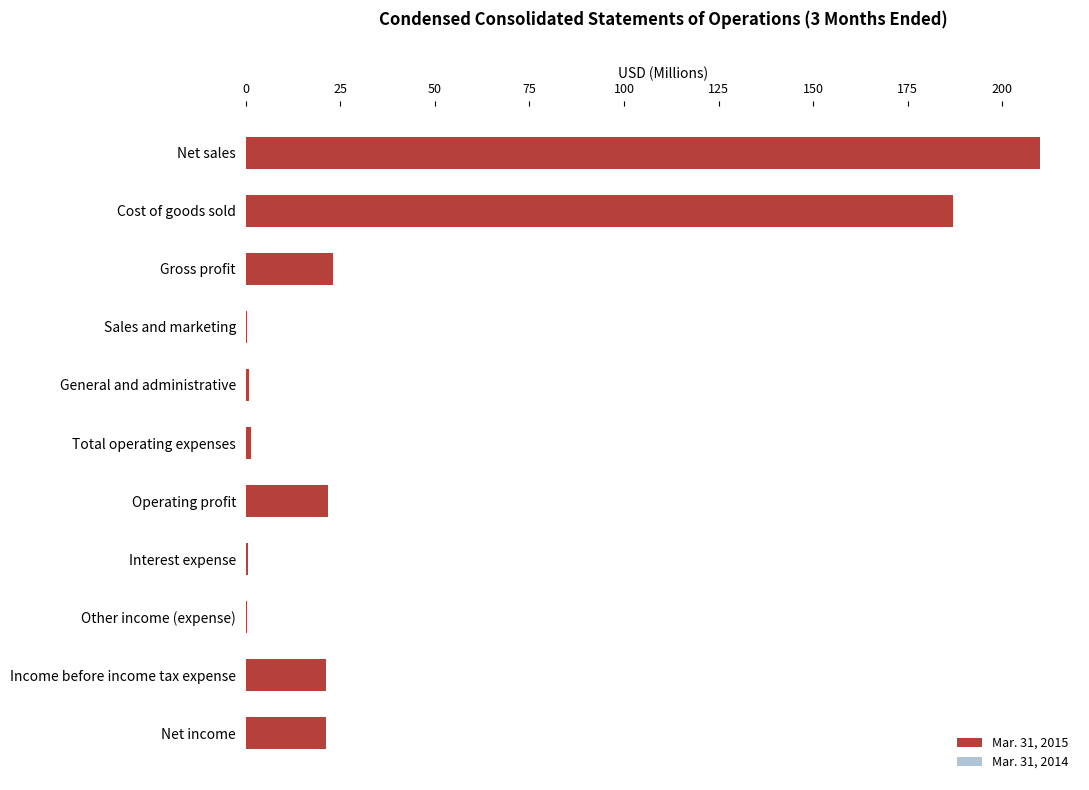

What is the approximate value of Mar. 31, 2014 at Net sales?

209.2